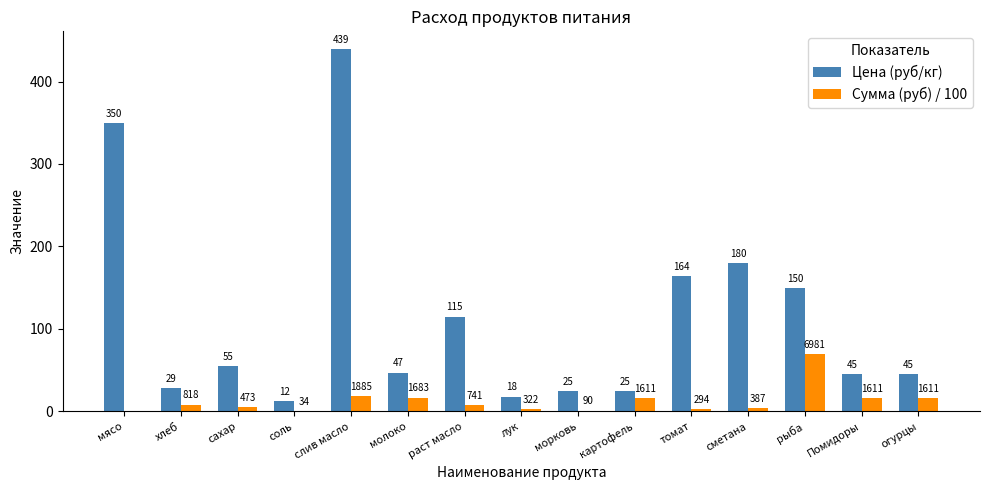

What position from the right is Помидоры?

2